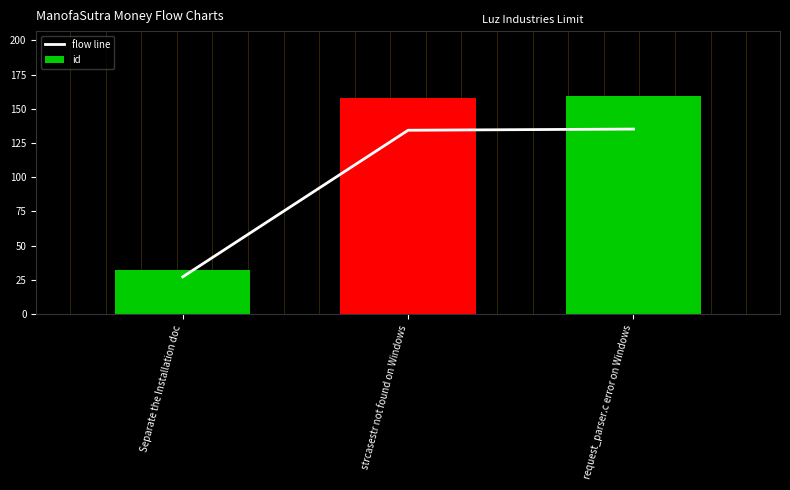

What is the average value of the id series?

116